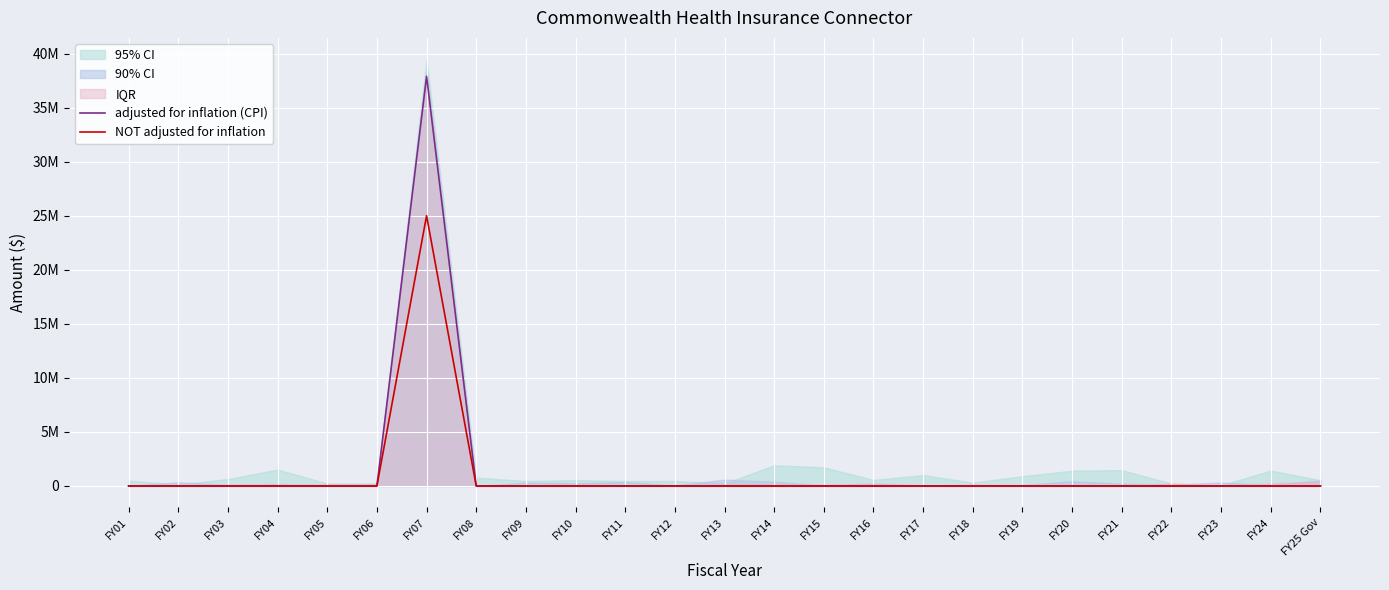

Which series has the widest spread of values?

adjusted for inflation (CPI)